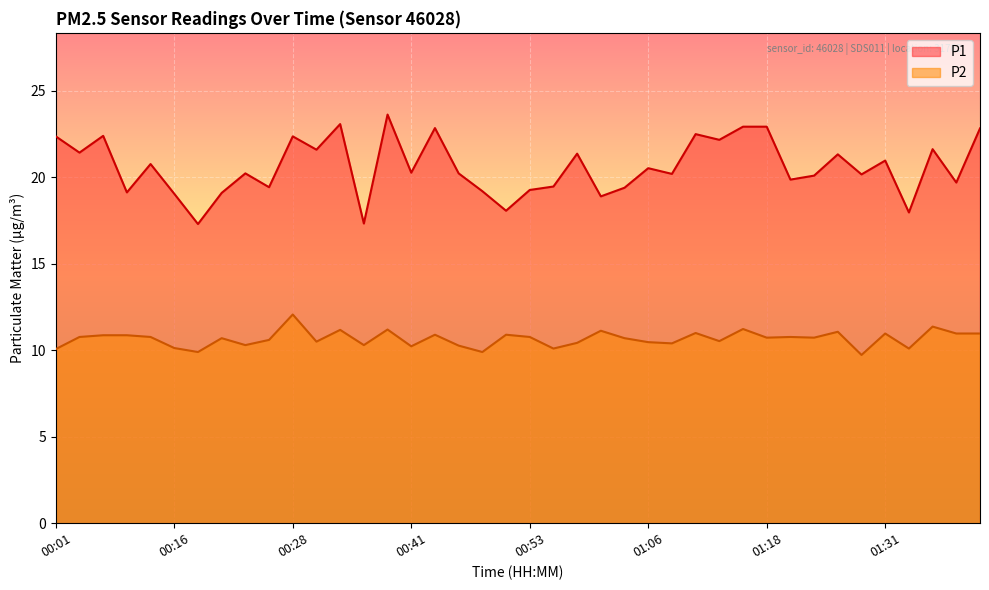

The P1 series shows 8.0 at 00:18. True or false?

False